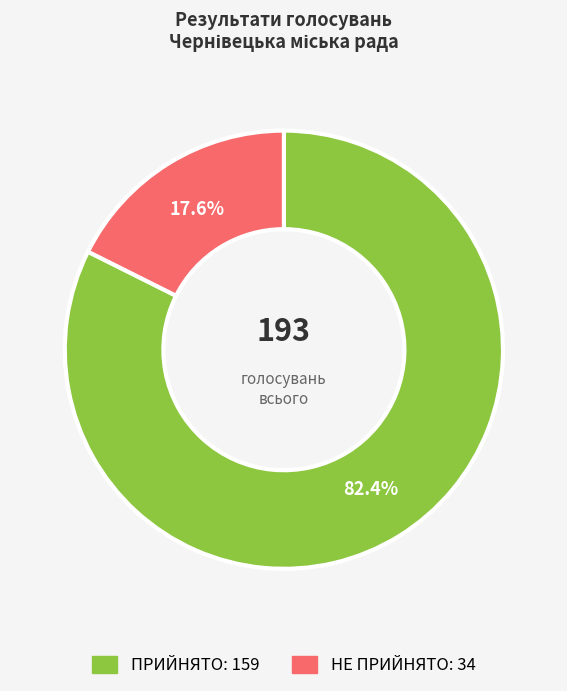

What percentage is the ПРИЙНЯТО slice, to the nearest percent?

82%